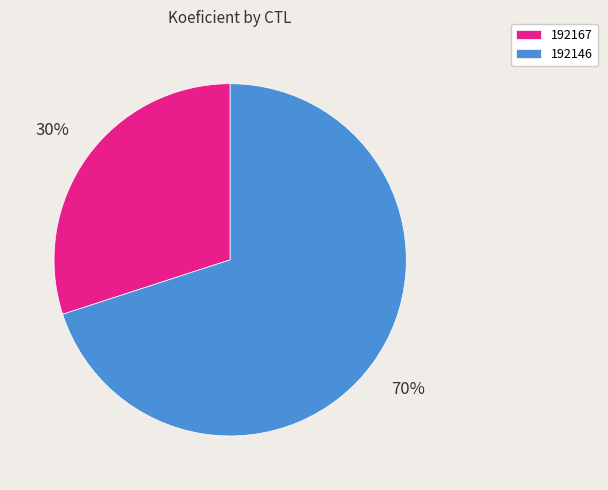

Which has a higher value, 192146 or 192167?

192146